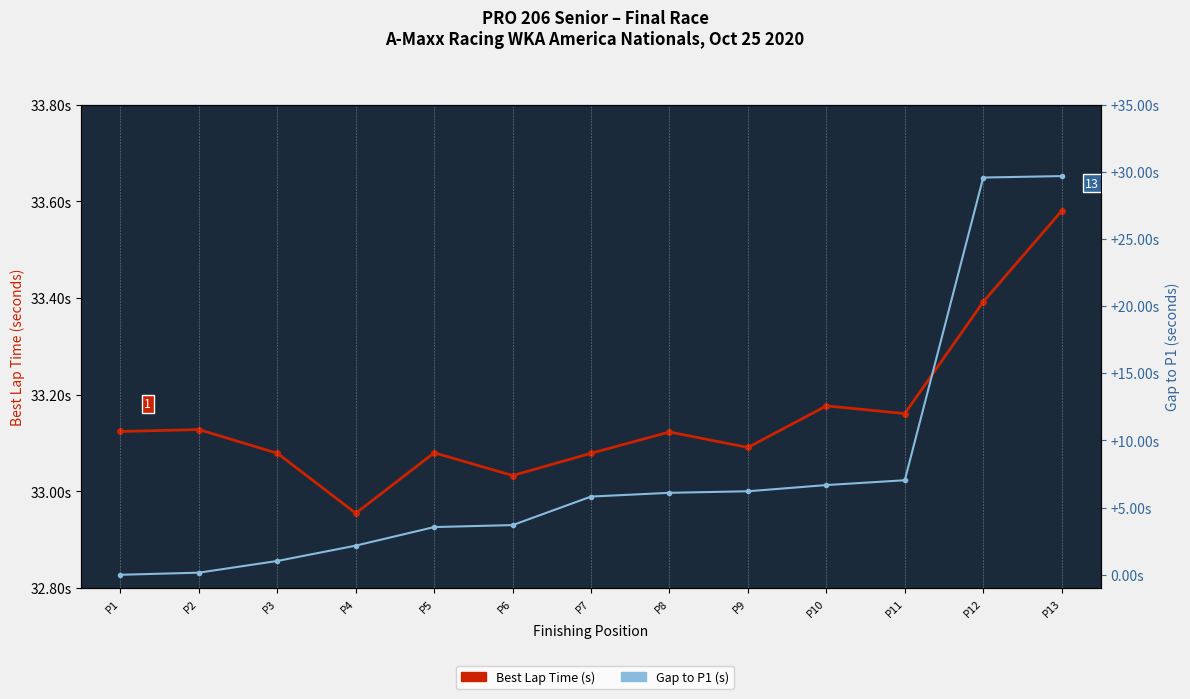

True or false: Gap to P1 (seconds) has more than 2 points higher than both neighbors.

False